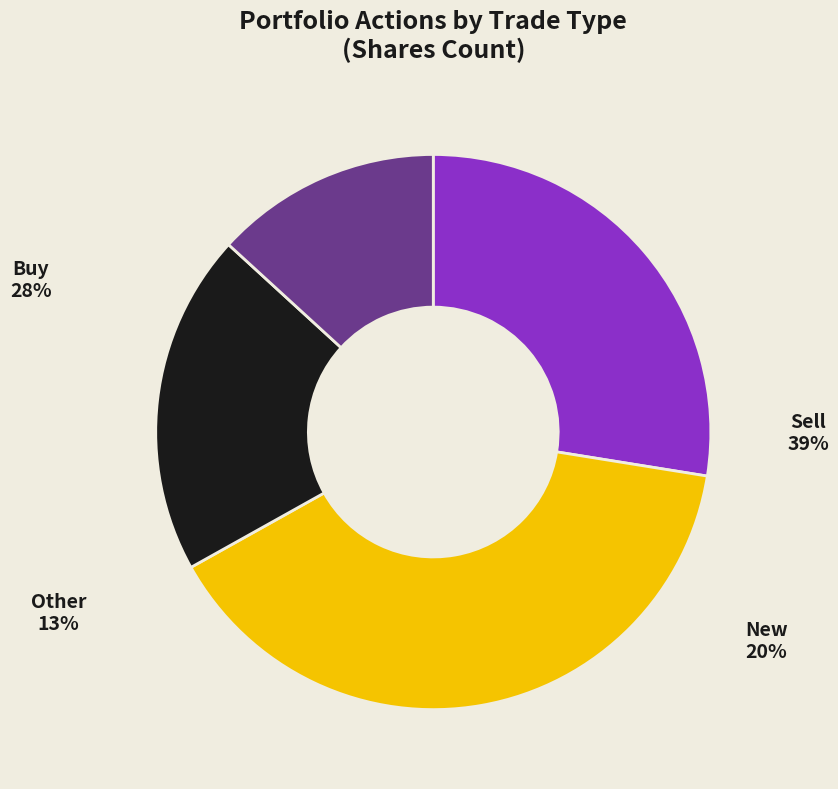

To the nearest percent, what is the difference between the largest and smallest slice percentages?

26%